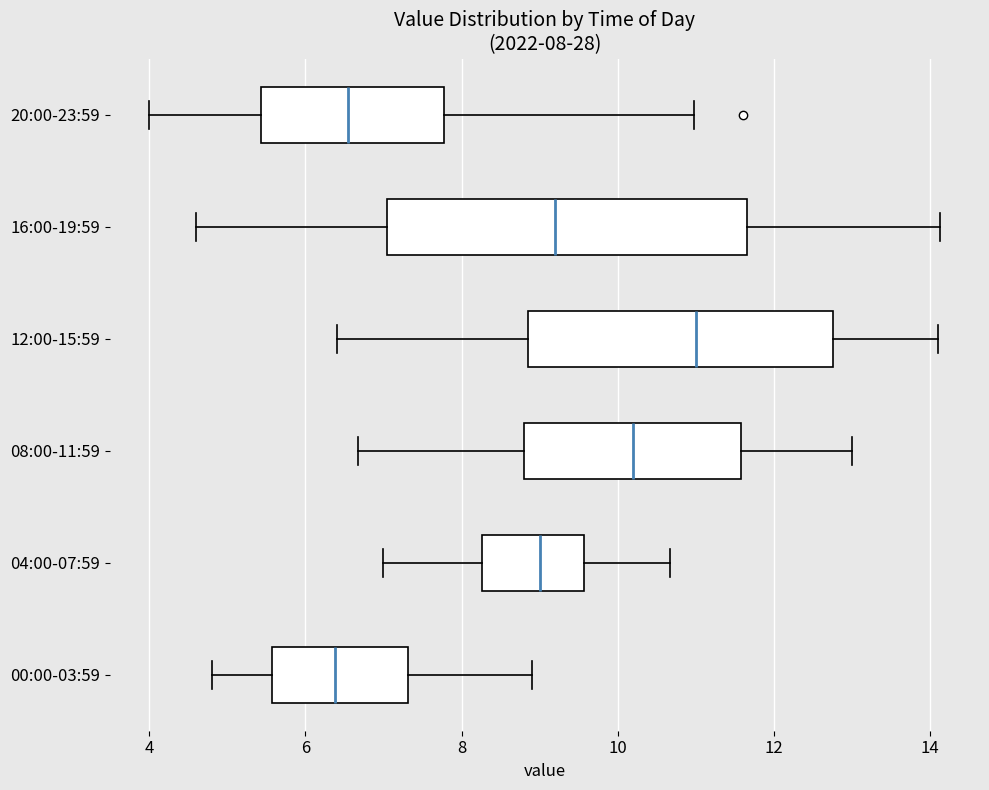

Which box is the widest, from its left edge to its right edge?

16:00-19:59